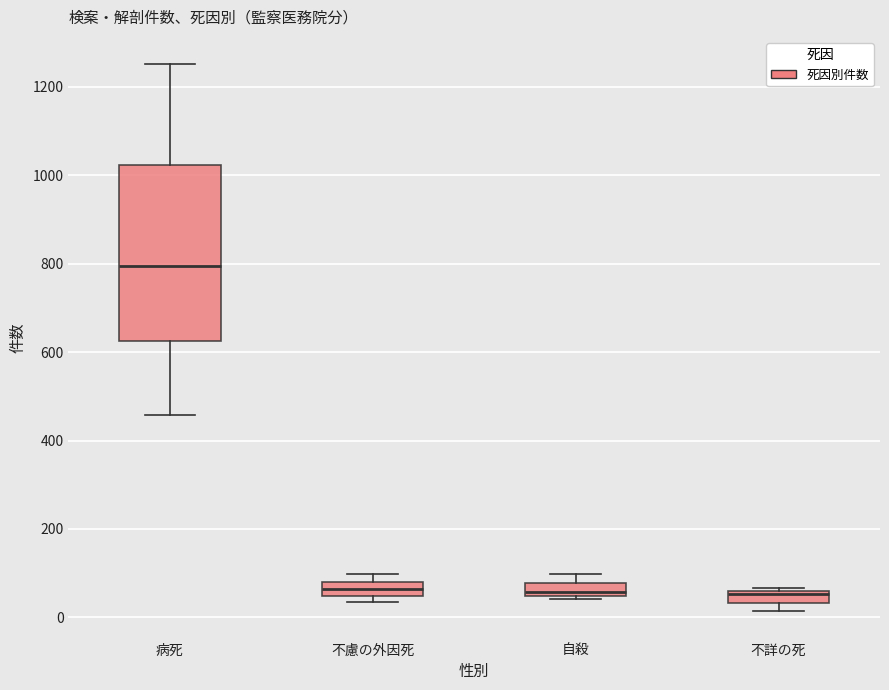

Which box is the tallest, from its lower edge to its upper edge?

病死